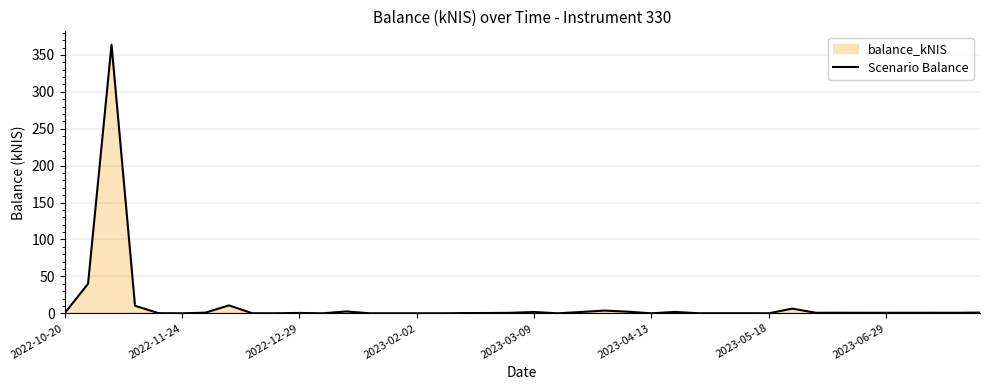

What is the difference between the maximum and minimum values?

363.8